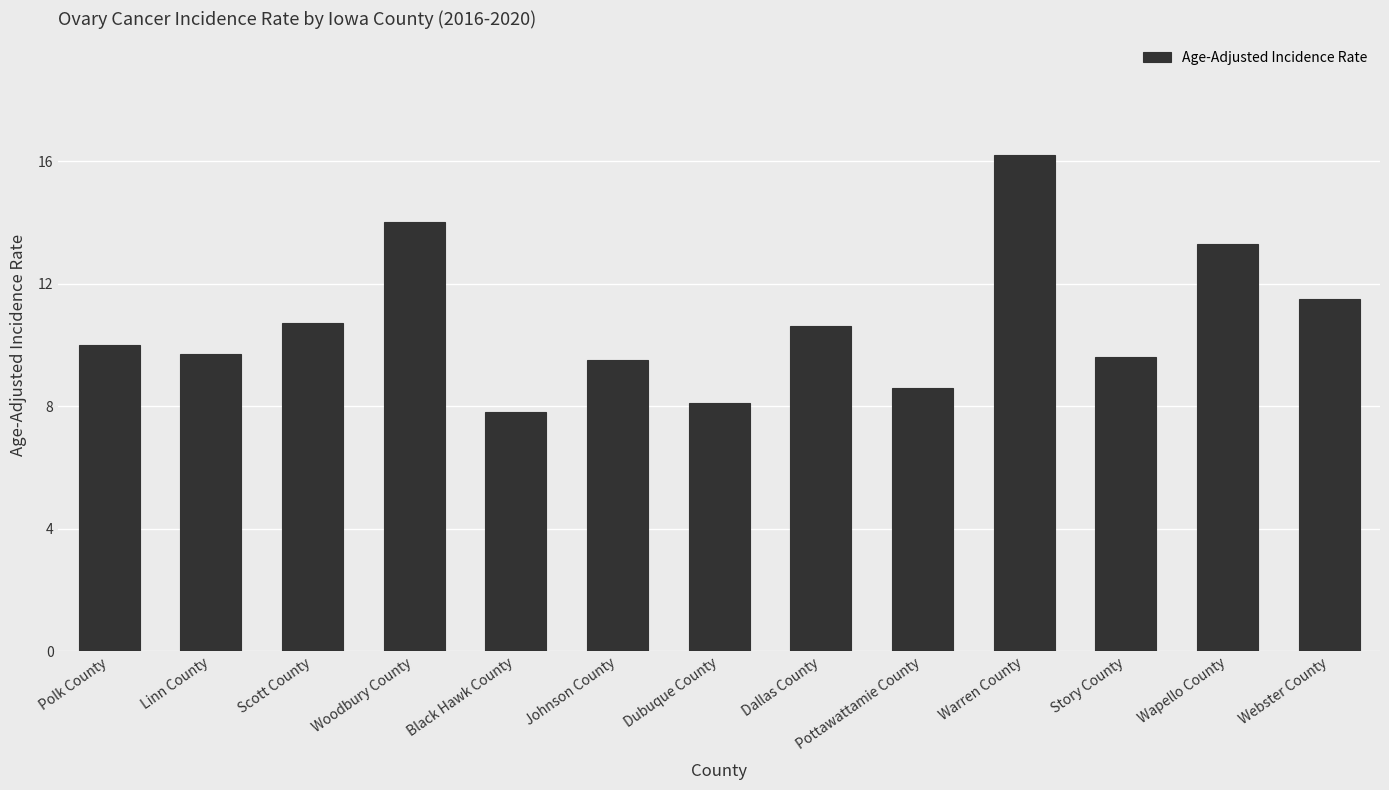

The value at Johnson County is 16.0. True or false?

False